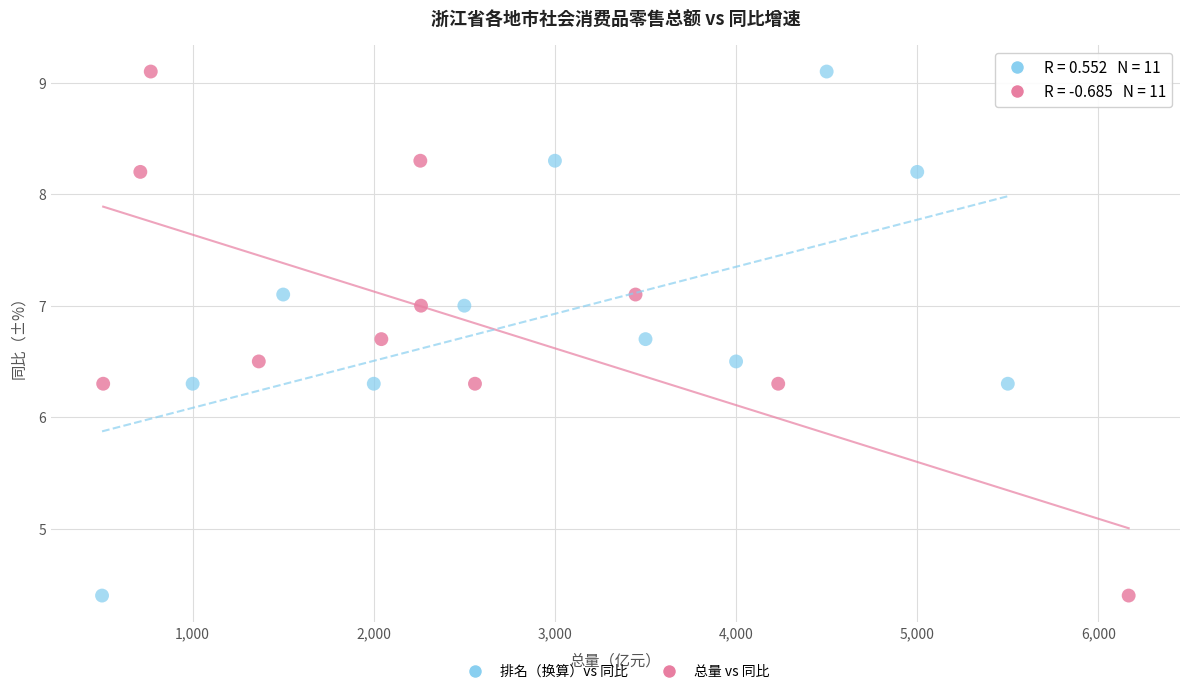

What are all the series names shown in the legend?

排名（换算）vs 同比, 总量 vs 同比